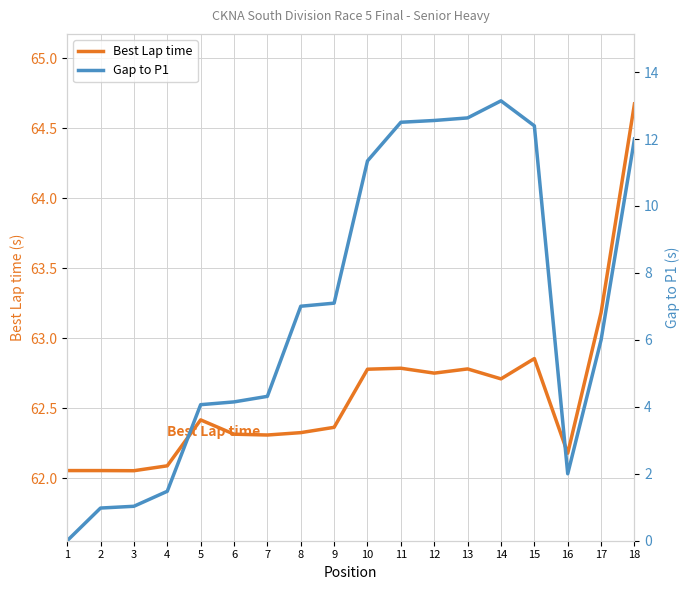

Reading left to right, extract all data points from this chart.

Best Lap time: 1=62.1	2=62.1	3=62.1	4=62.1	5=62.4	6=62.3	7=62.3	8=62.3	9=62.4	10=62.8	11=62.8	12=62.8	13=62.8	14=62.7	15=62.9	16=62.2	17=63.2	18=64.7
Gap to P1: 1=0.0	2=1.0	3=1.0	4=1.5	5=4.1	6=4.1	7=4.3	8=7.0	9=7.1	10=11.3	11=12.5	12=12.6	13=12.6	14=13.1	15=12.4	16=2.0	17=6.0	18=12.0